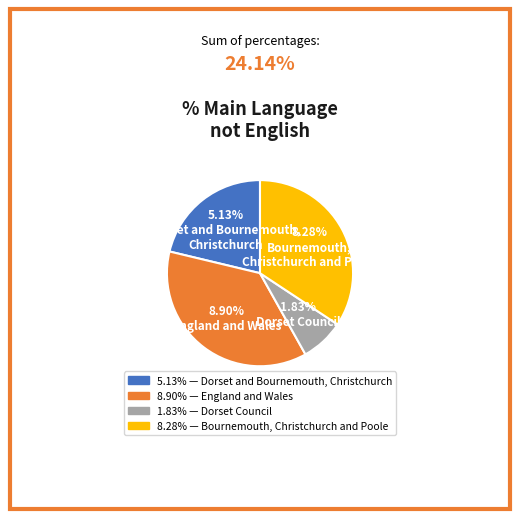

Which slice is the smallest?

Dorset Council